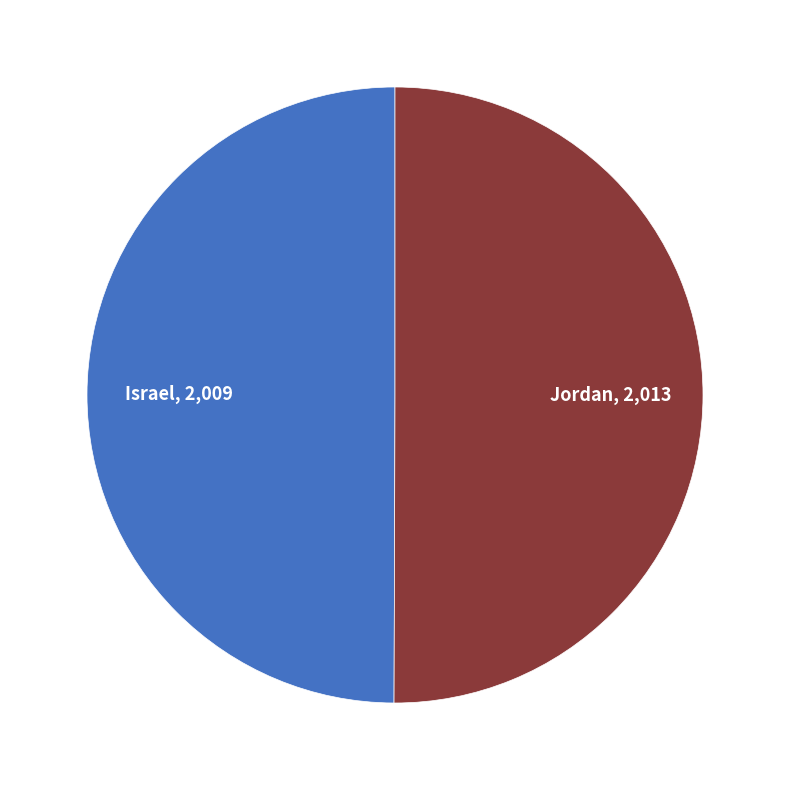

Approximately how many times larger is the value at Israel compared to Jordan?

1.0